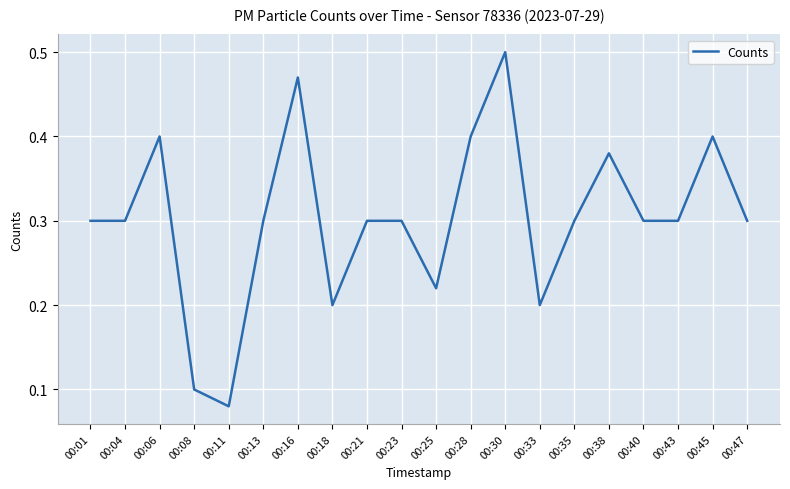

Where is the data nearest to the value 0?

00:11